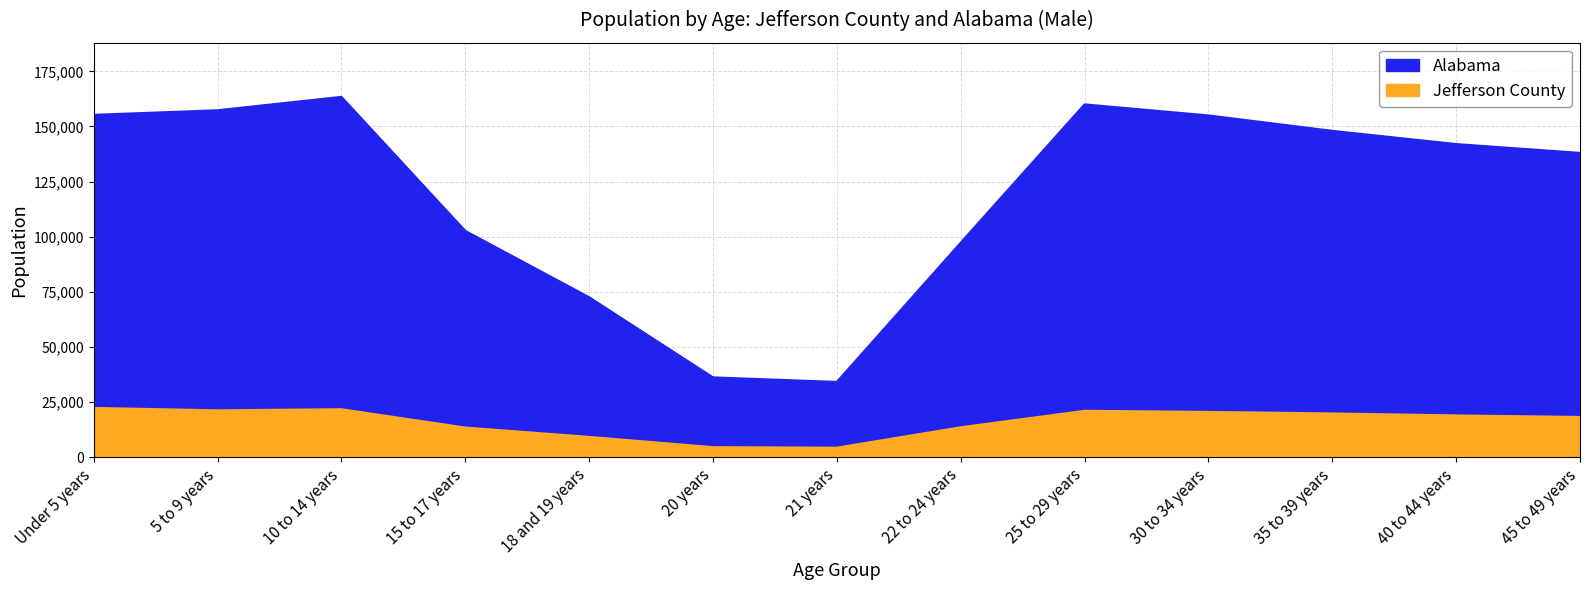

Reading left to right, what are all the values shown in this chart?

Jefferson County: 22313	21211	21719	13404	9164	4507	4269	13522	21000	20500	19800	18900	18200
Alabama: 155265	157340	163417	102627	72524	36159	34103	97258	160000	155000	148000	142000	138000